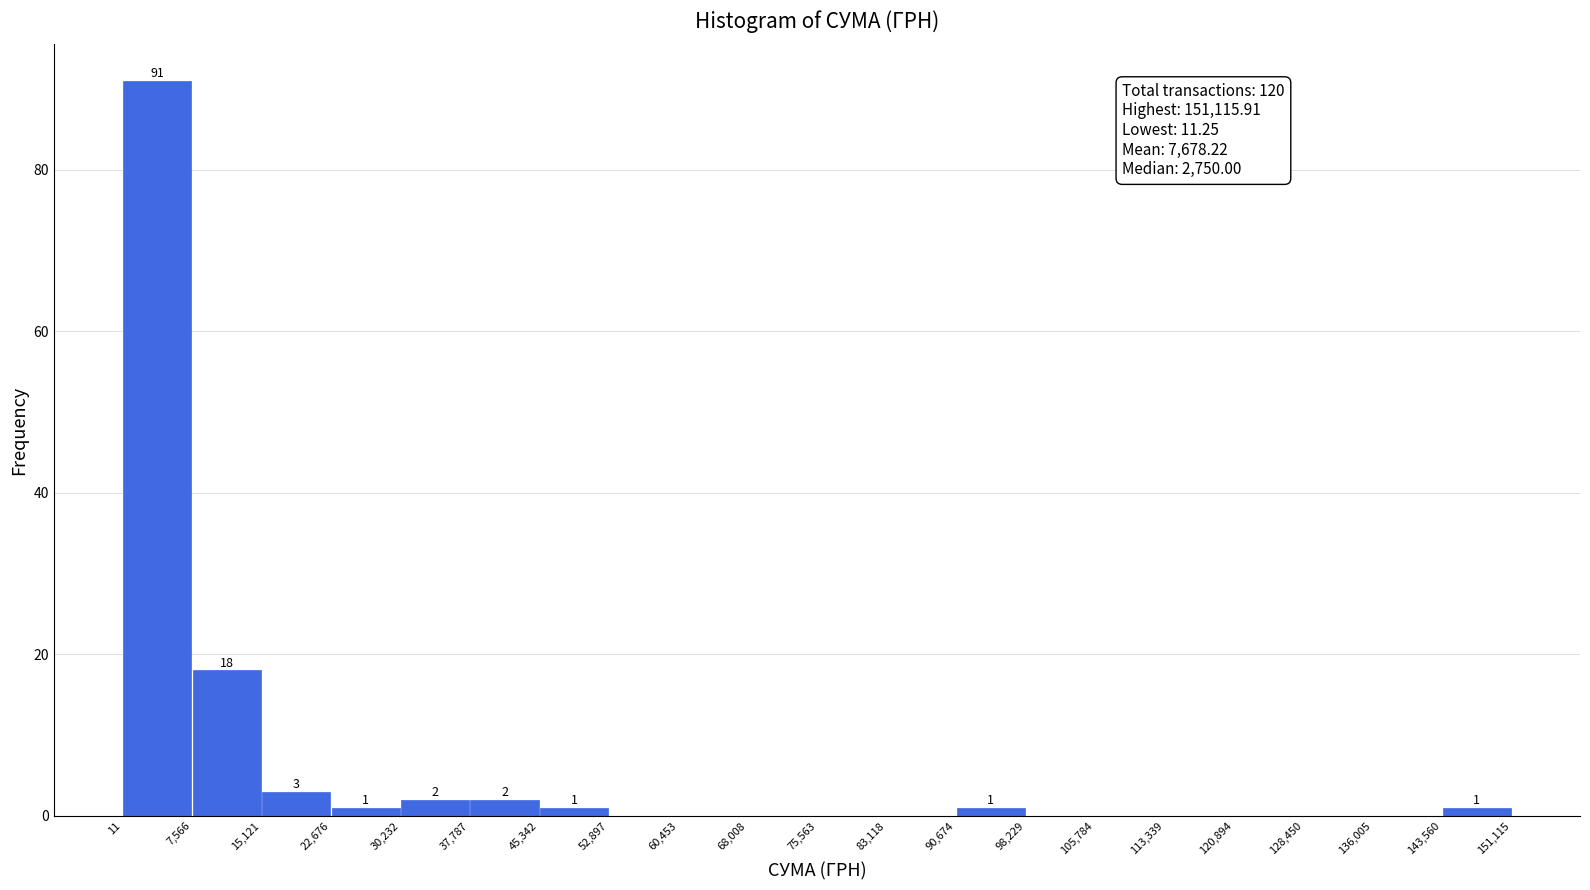

Which range on the x-axis has the tallest bar?

11 to 7,566